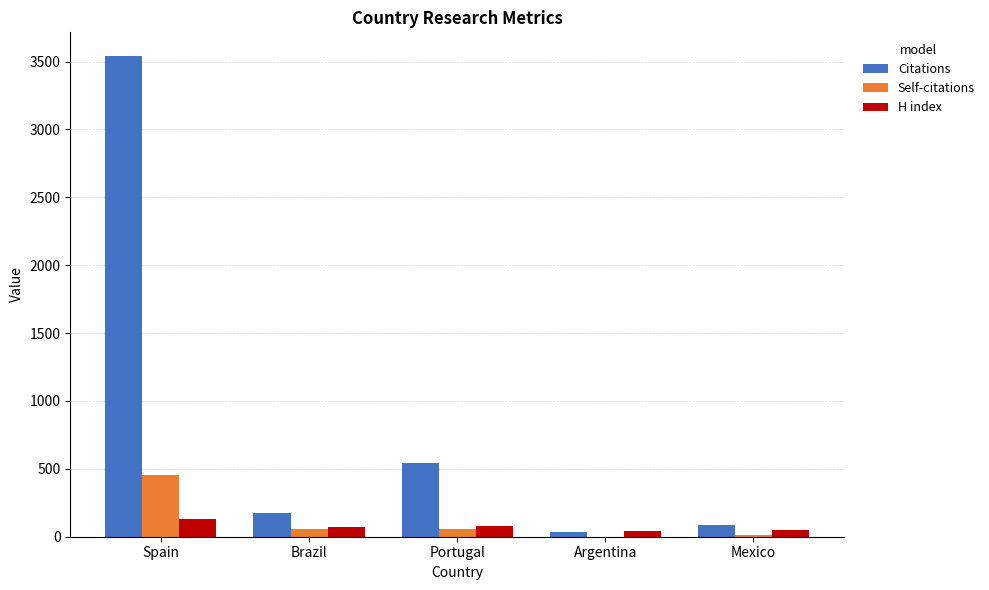

Read the Citations value at Brazil, to the nearest 100.

200